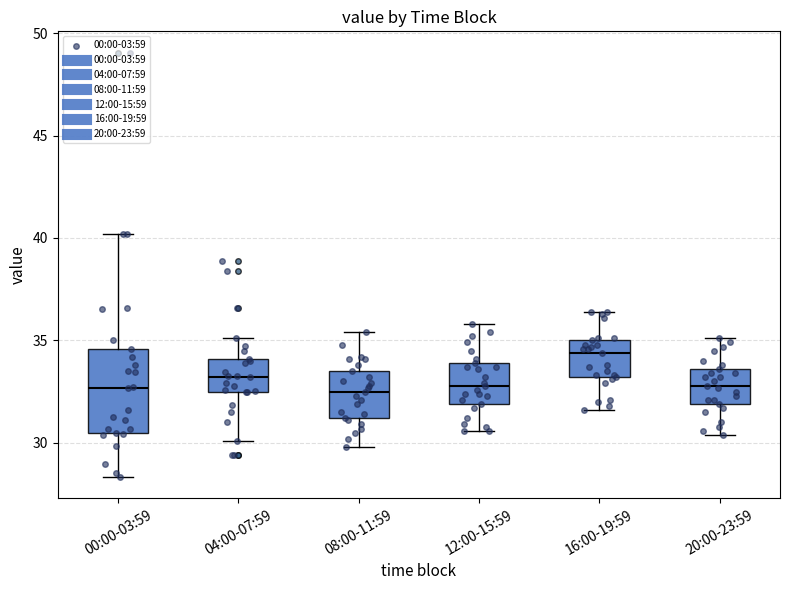

Where does the lower whisker of the box for 12:00-15:59 end on the y-axis? The values are not printed on the chart, so give them approximately, as read against the axis.

30.5